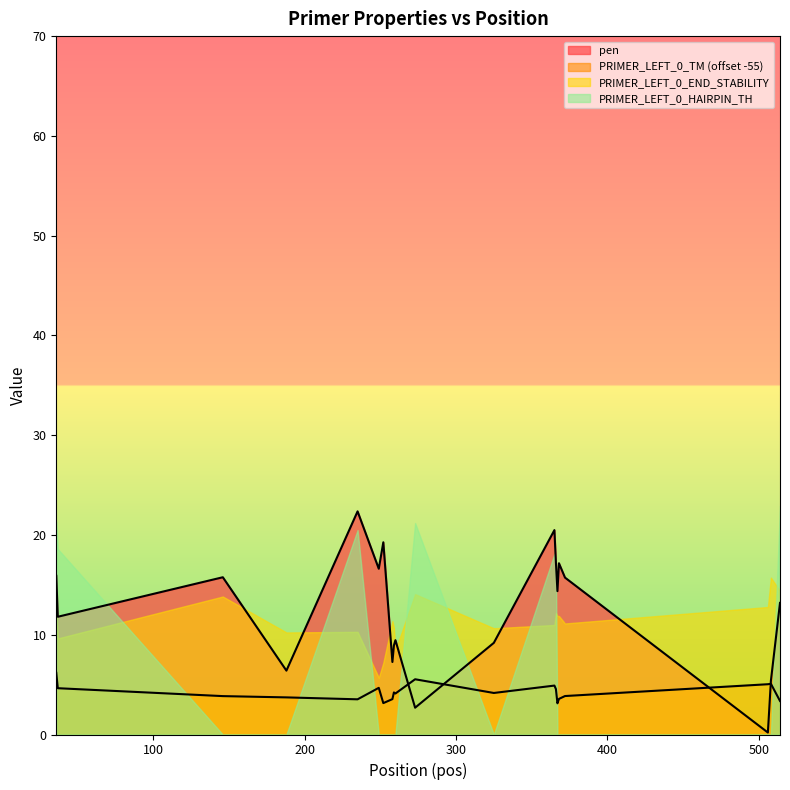

The PRIMER_LEFT_0_TM series shows 3.8 at 146. True or false?

True